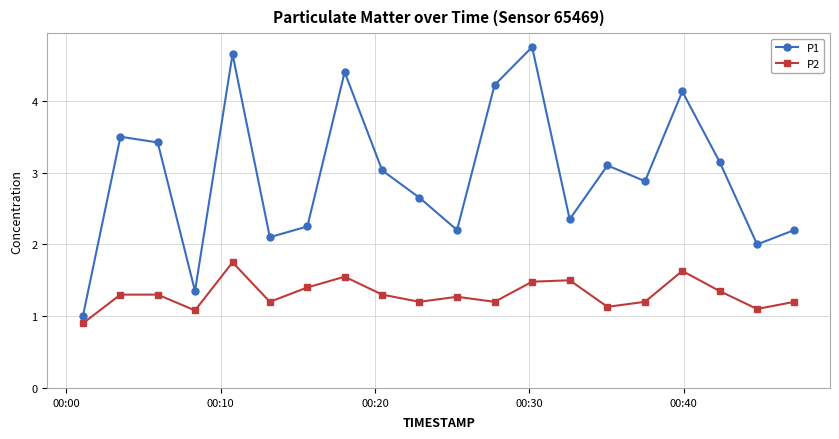

What is the minimum value for P1?

1.0